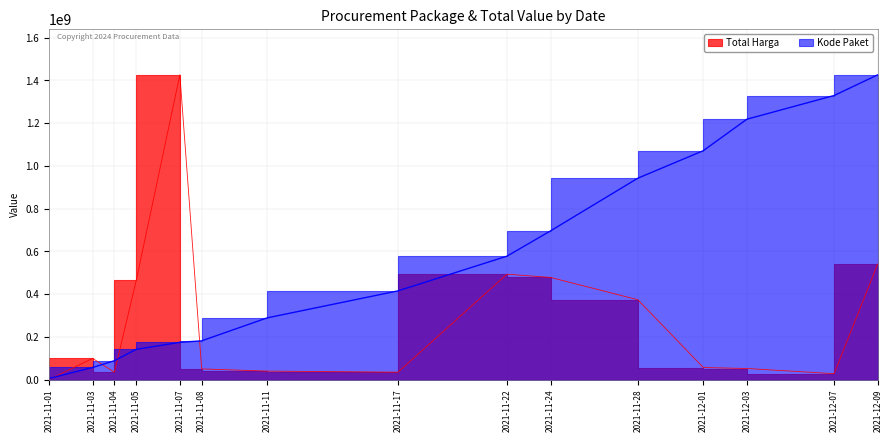

What is the total value across all series at 2021-11-07?

1599845790.9